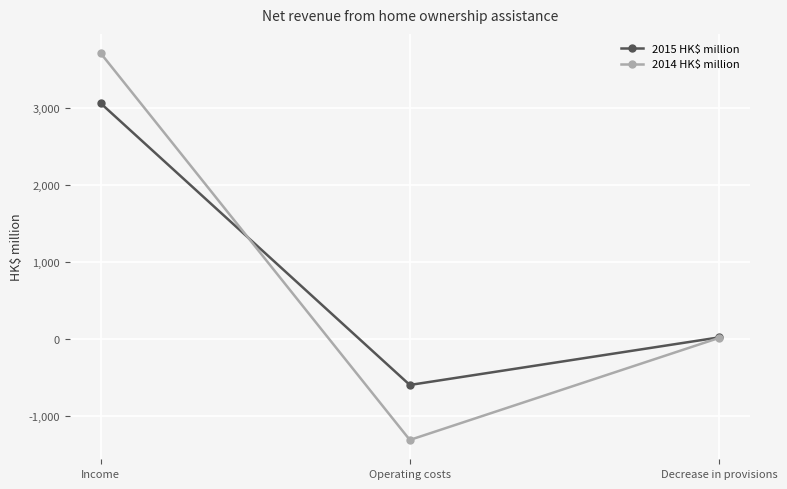

Reading left to right, extract all data points from this chart.

2015 HK$ million: Income=3058	Operating costs=-596	Decrease in provisions=21
2014 HK$ million: Income=3707	Operating costs=-1309	Decrease in provisions=14